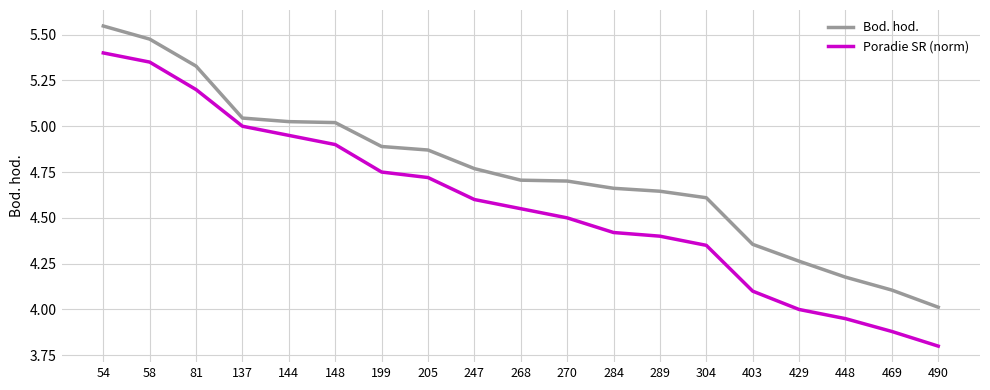

How many lines are shown in the chart?

2